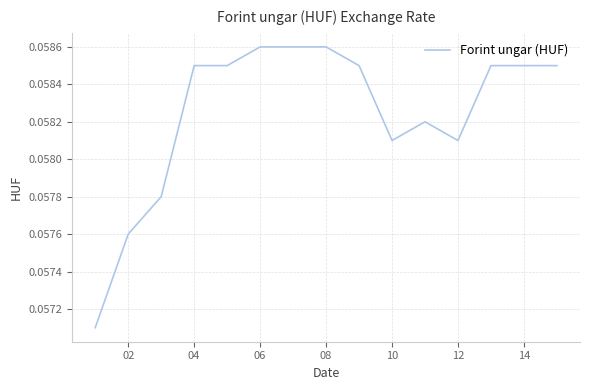

How many lines are shown in the chart?

1